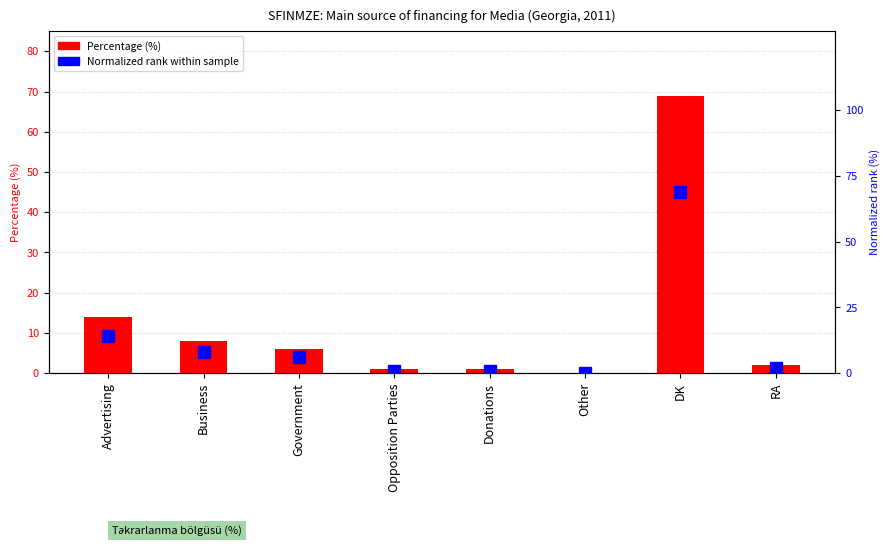

Where does the Percentage series first go above 6?

Advertising